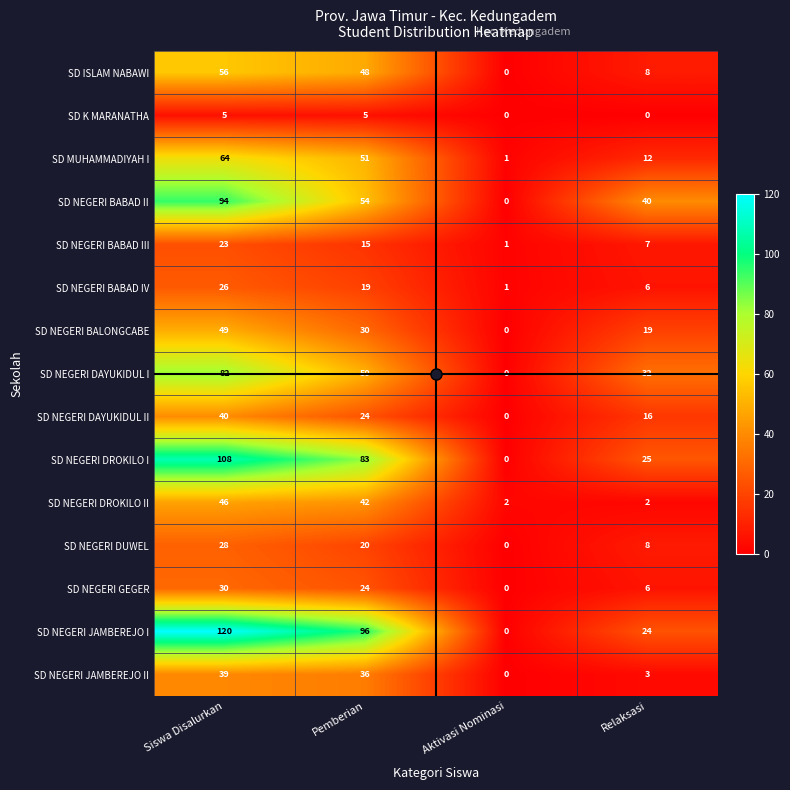

List the series in order of their peak value, lowest first.

SD K MARANATHA, SD NEGERI BABAD III, SD NEGERI BABAD IV, SD NEGERI DUWEL, SD NEGERI GEGER, SD NEGERI JAMBEREJO II, SD NEGERI DAYUKIDUL II, SD NEGERI DROKILO II, SD NEGERI BALONGCABE, SD ISLAM NABAWI, SD MUHAMMADIYAH I, SD NEGERI DAYUKIDUL I, SD NEGERI BABAD II, SD NEGERI DROKILO I, SD NEGERI JAMBEREJO I